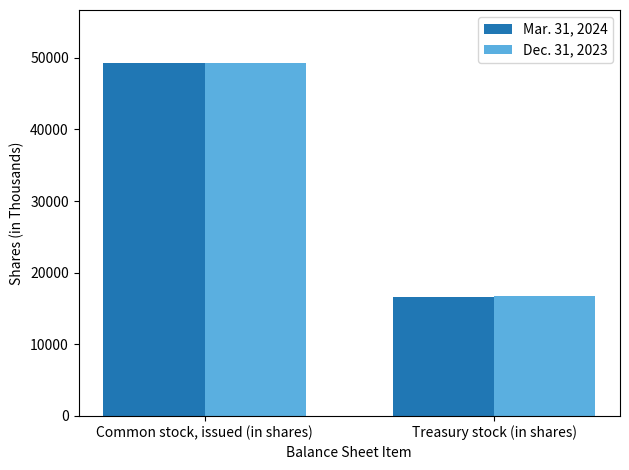

List the labels in order of Mar. 31, 2024 value, largest first.

Common stock, issued (in shares), Treasury stock (in shares)